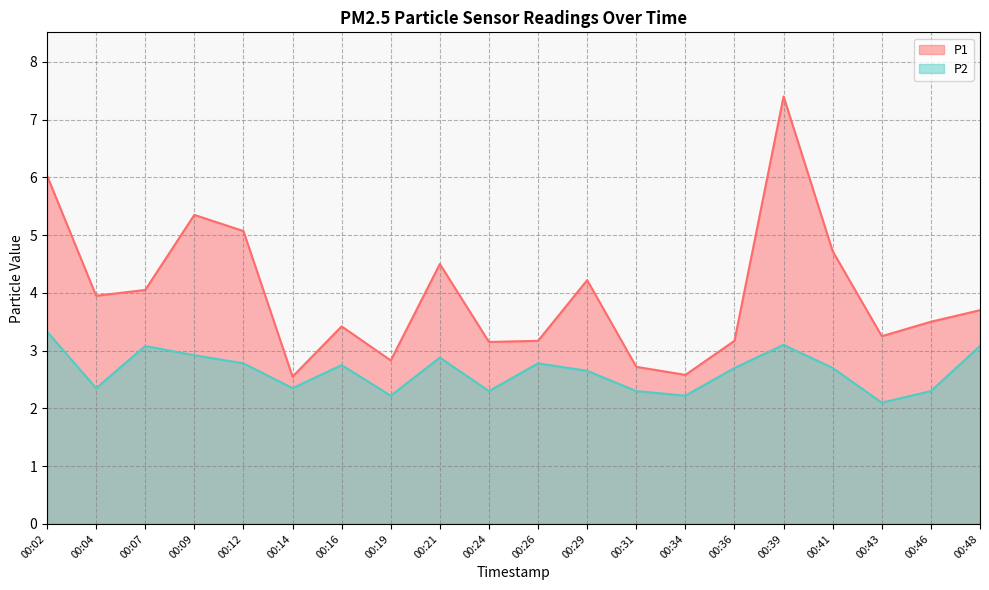

Reading right to left, extract all data points from this chart.

P1: 00:48=3.7	00:46=3.5	00:43=3.2	00:41=4.7	00:39=7.4	00:36=3.2	00:34=2.6	00:31=2.7	00:29=4.2	00:26=3.2	00:24=3.1	00:21=4.5	00:19=2.8	00:16=3.4	00:14=2.5	00:12=5.1	00:09=5.3	00:07=4.0	00:04=4.0	00:02=6.0
P2: 00:48=3.1	00:46=2.3	00:43=2.1	00:41=2.7	00:39=3.1	00:36=2.7	00:34=2.2	00:31=2.3	00:29=2.6	00:26=2.8	00:24=2.3	00:21=2.9	00:19=2.2	00:16=2.8	00:14=2.4	00:12=2.8	00:09=2.9	00:07=3.1	00:04=2.4	00:02=3.3